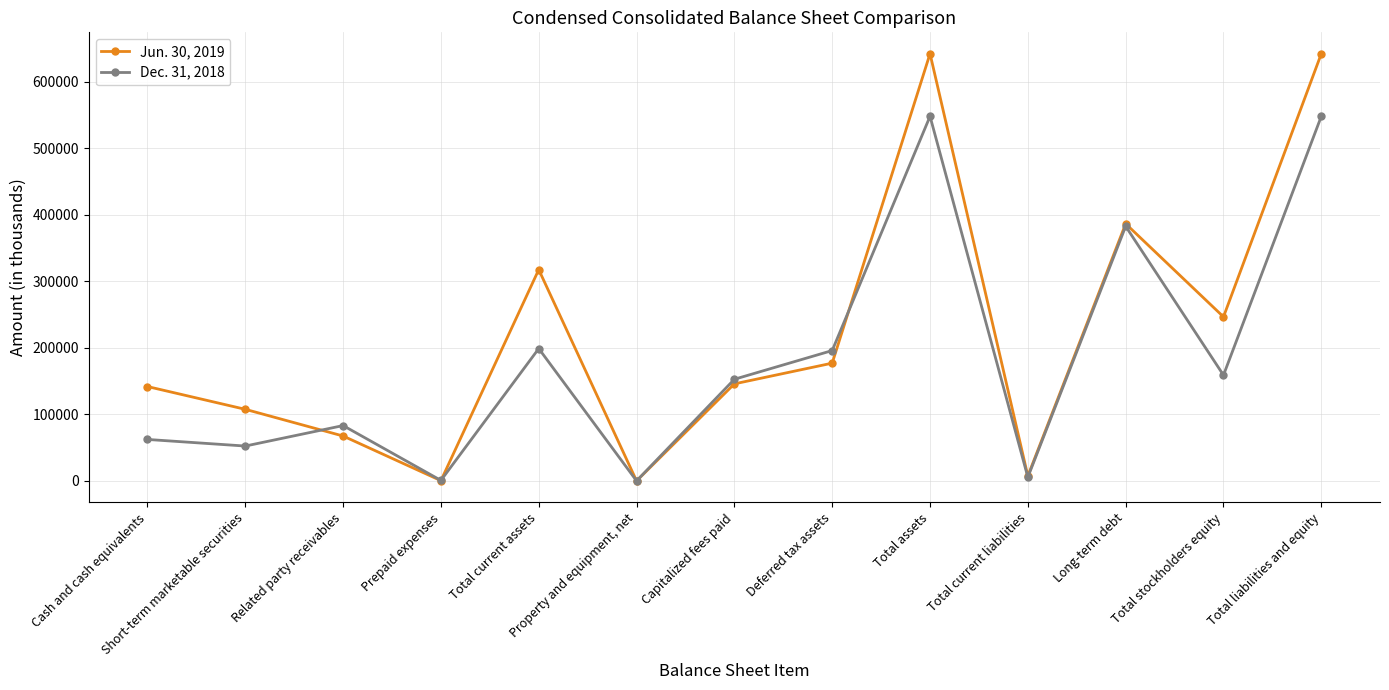

Which series has the largest range (max minus min)?

Jun. 30, 2019